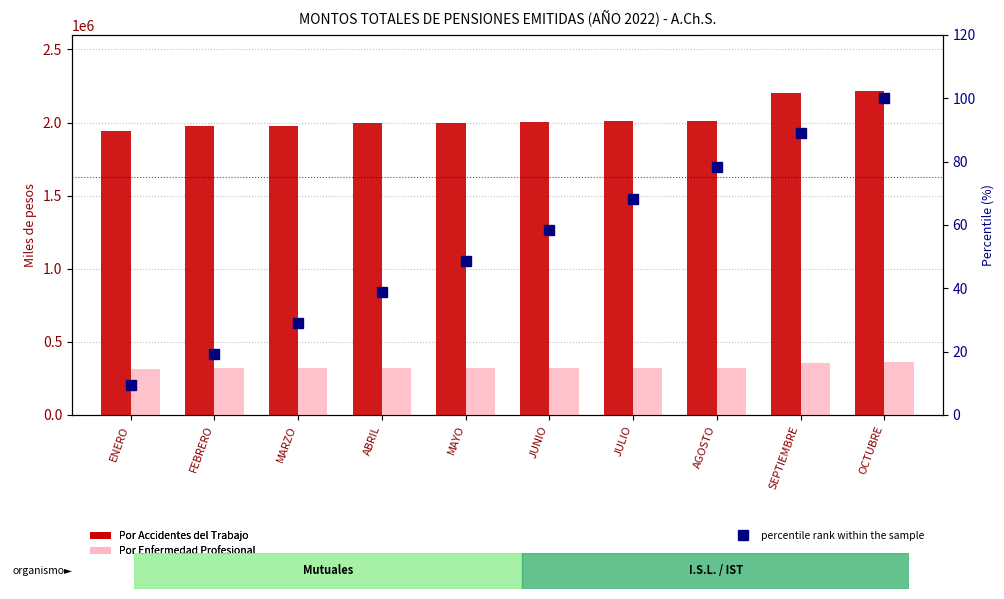

What is the difference between the second highest and minimum values in the percentile rank within the sample series?

79.5